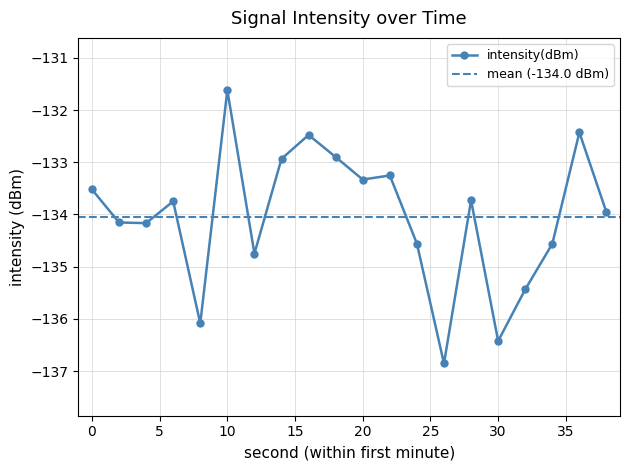

Between 20 and 16, which is larger?

16